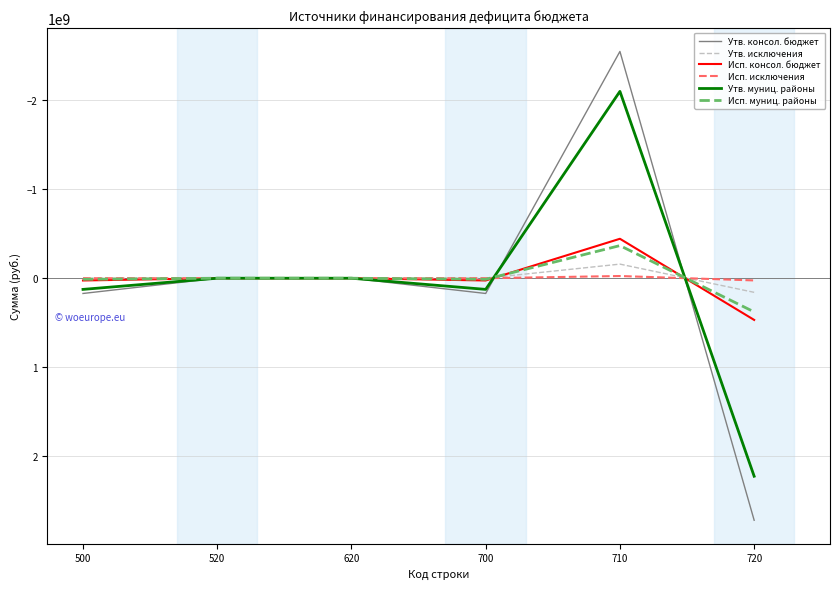

True or false: Исп. муниц. районы has a value of 0.0 at 520.

True